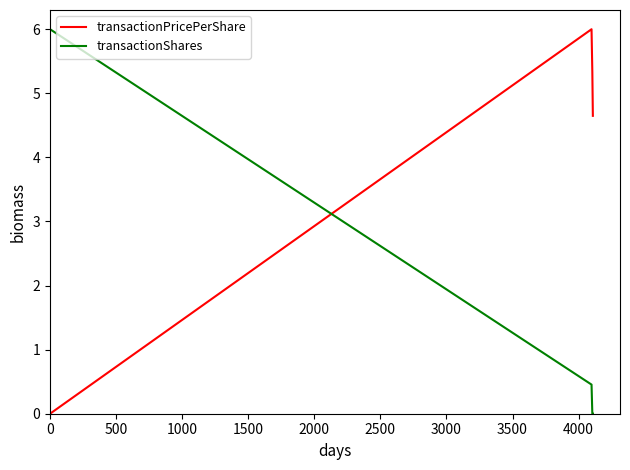

Which series has the largest total across all categories?

transactionPricePerShare